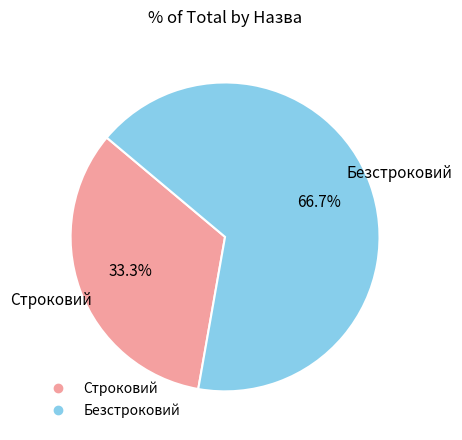

What percentage is the Безстроковий slice, to the nearest percent?

67%